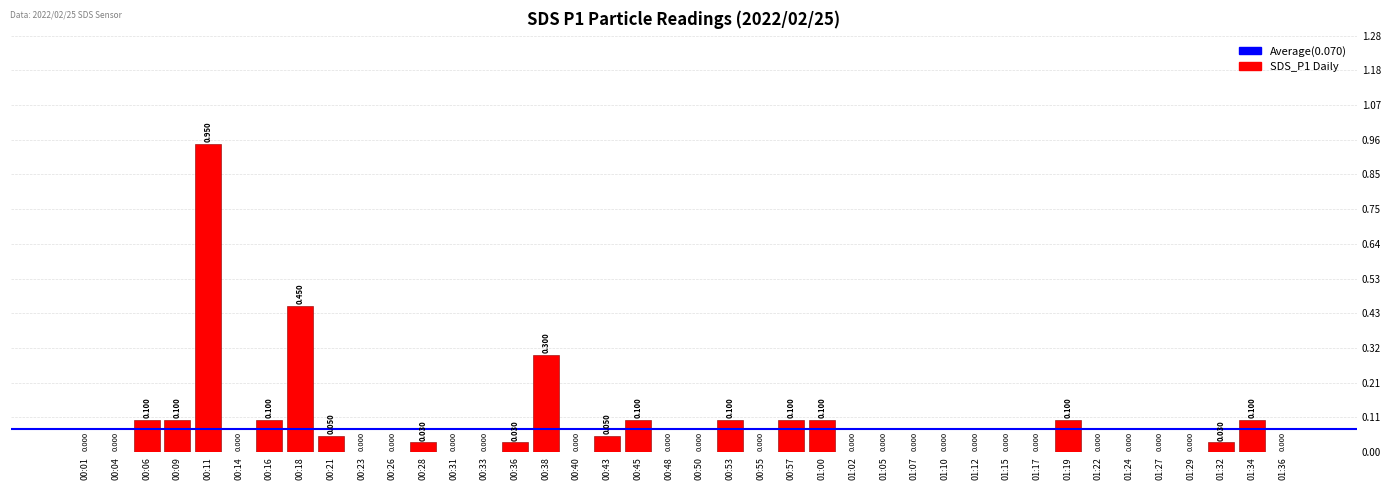

How many positive values are there?

17